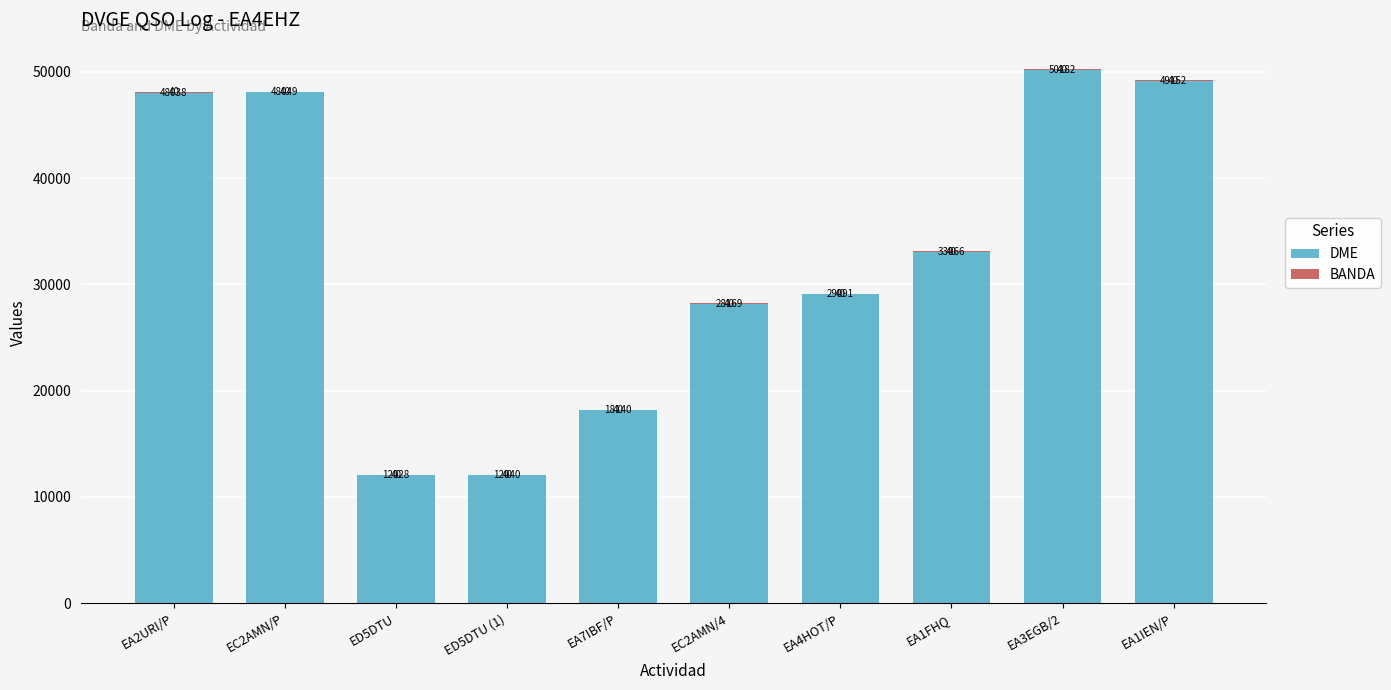

Are the bars grouped side by side (vs. stacked)?

No